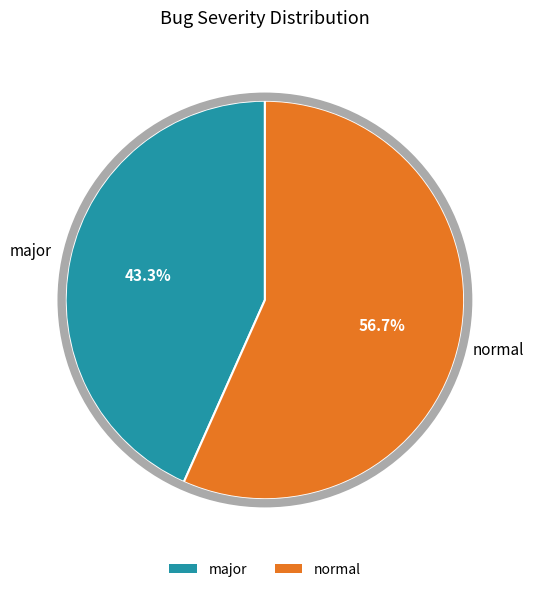

Combined, what portion of the pie is major and normal?

100.0%